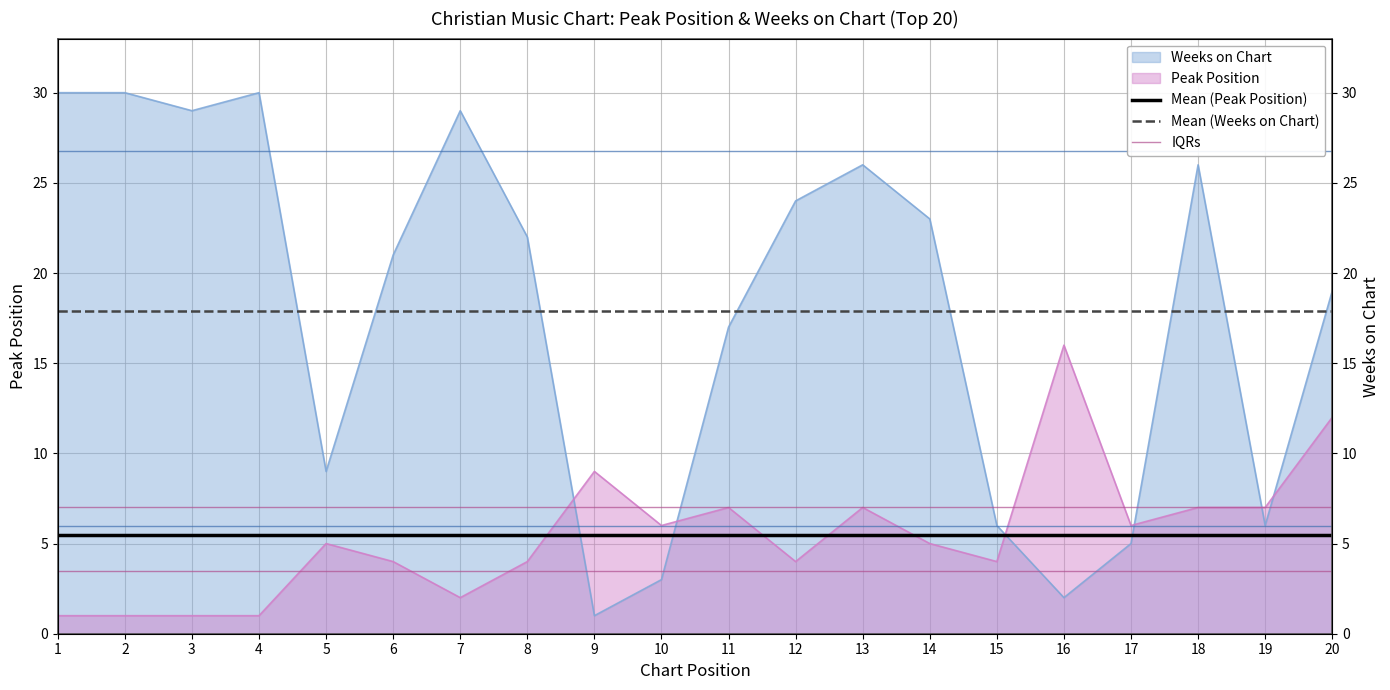

At which category does Peak Position reach its first local peak?

5